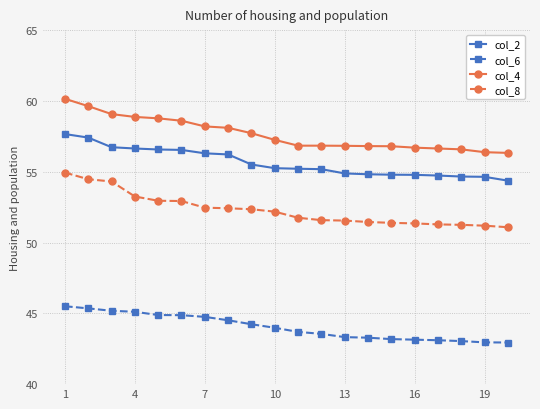

What is the highest value of the col_8 series?

54.9